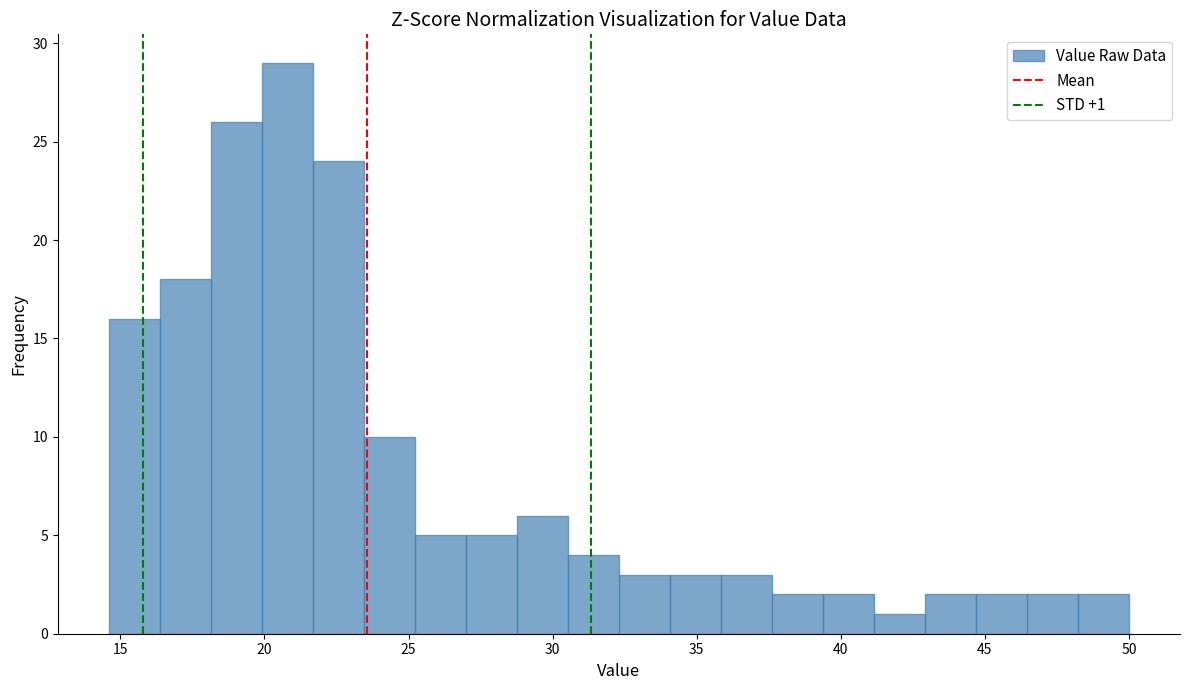

Read against the x-axis, roughly where is the centre of the tallest bar?

21.0